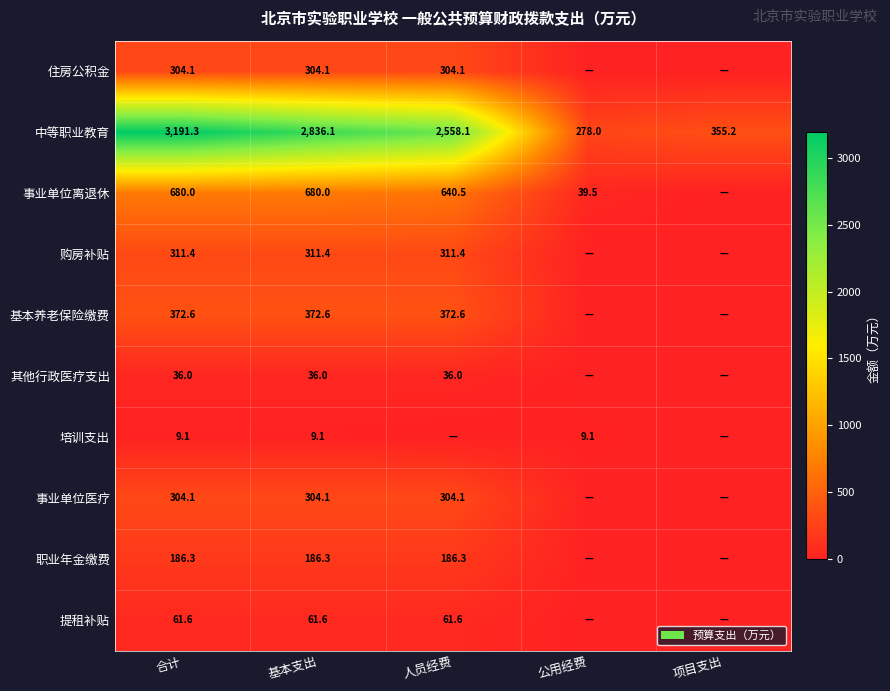

What is the spread (max minus min) of values at 合计?

3182.2